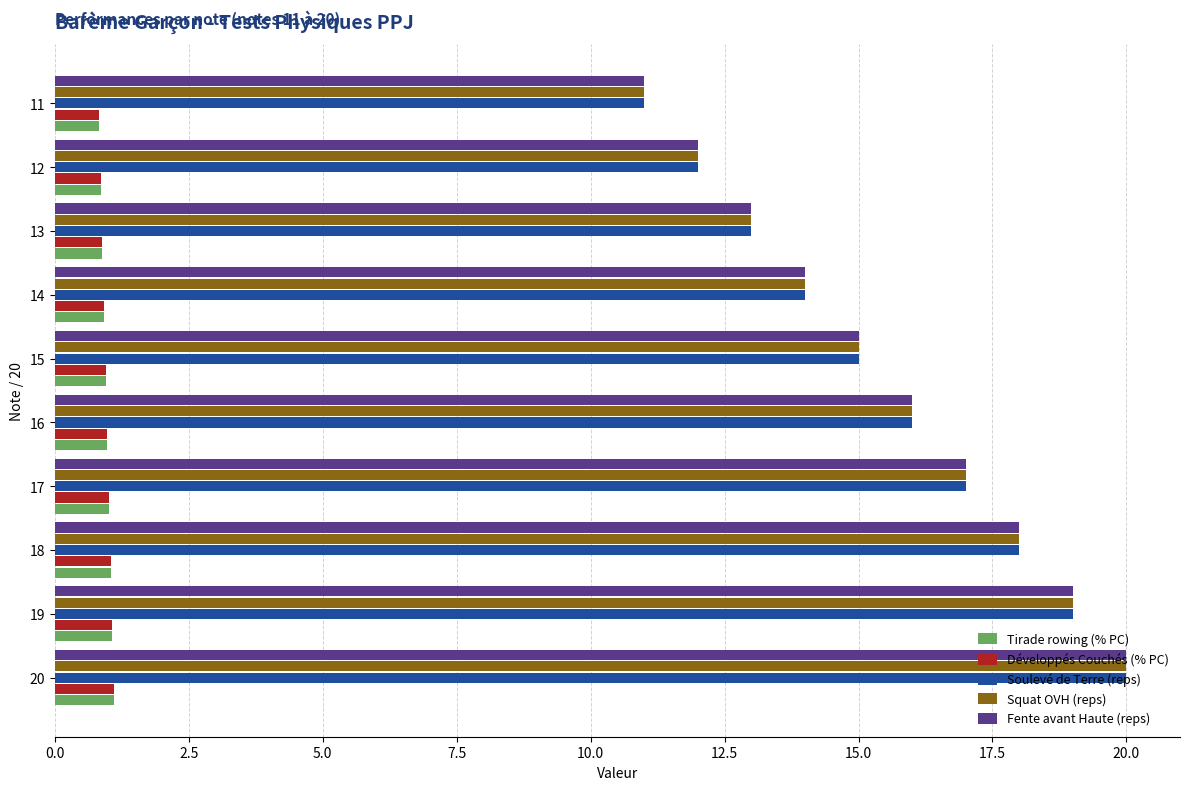

What is the total value across all series at 17?

53.0